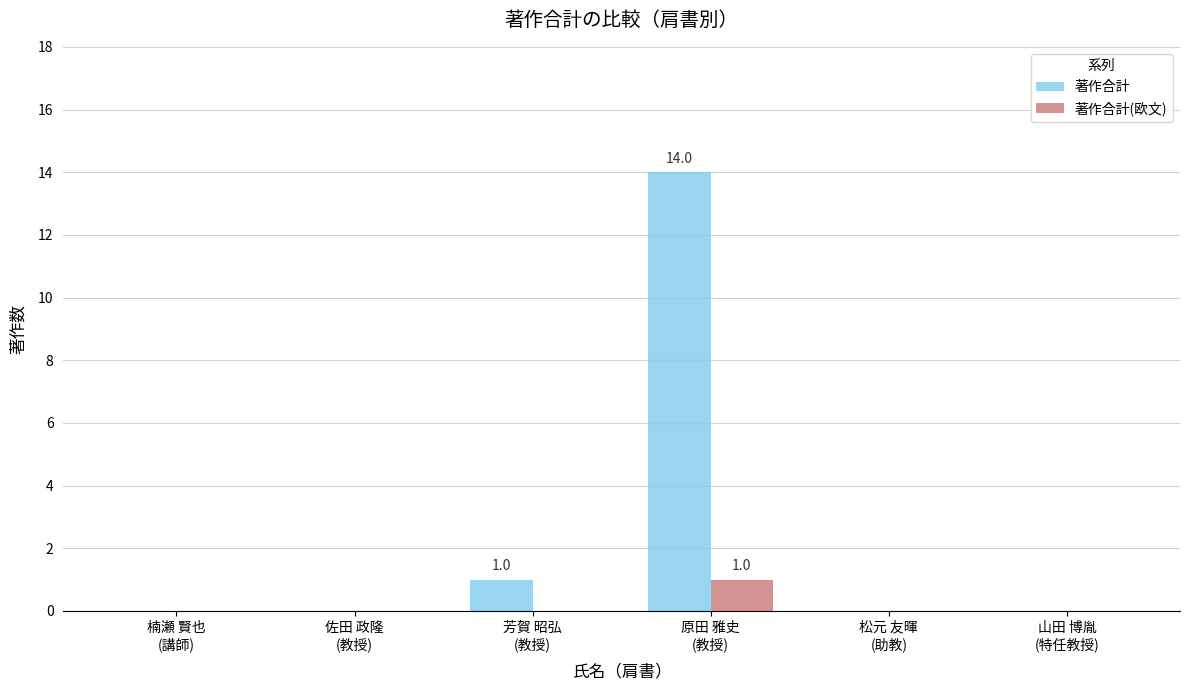

Reading left to right, transcribe all the data shown in this chart.

著作合計: 楠瀬 賢也
(講師)=0	佐田 政隆
(教授)=0	芳賀 昭弘
(教授)=1	原田 雅史
(教授)=14	松元 友暉
(助教)=0	山田 博胤
(特任教授)=0
著作合計(欧文): 楠瀬 賢也
(講師)=0	佐田 政隆
(教授)=0	芳賀 昭弘
(教授)=0	原田 雅史
(教授)=1	松元 友暉
(助教)=0	山田 博胤
(特任教授)=0